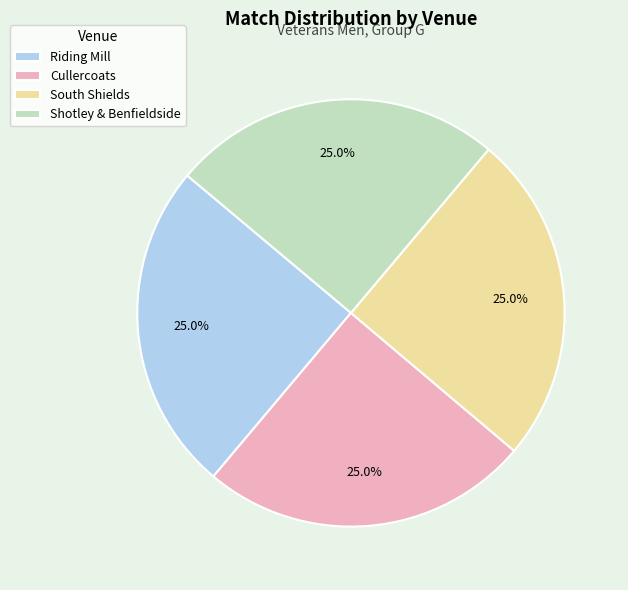

Is it true that Cullercoats is 16% of the pie?

False